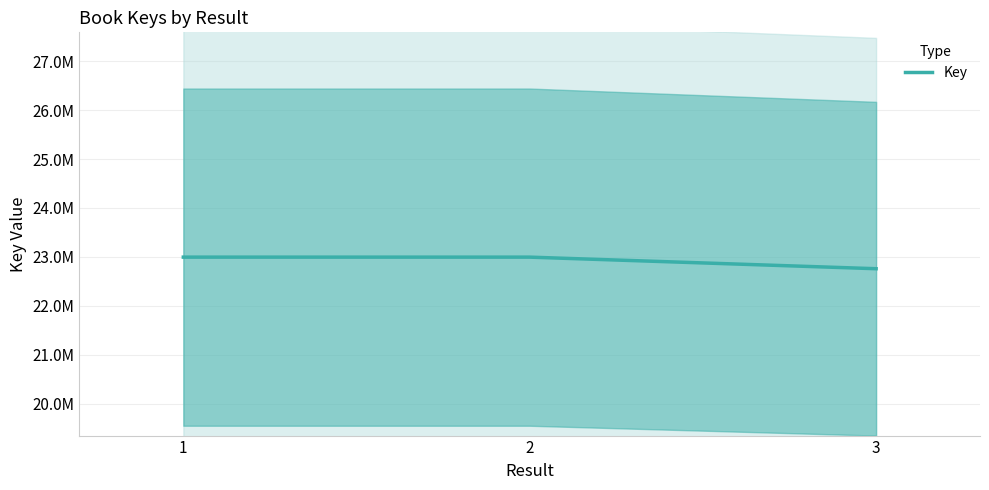

Reading left to right, extract all data points from this chart.

22994446	22994379	22757498